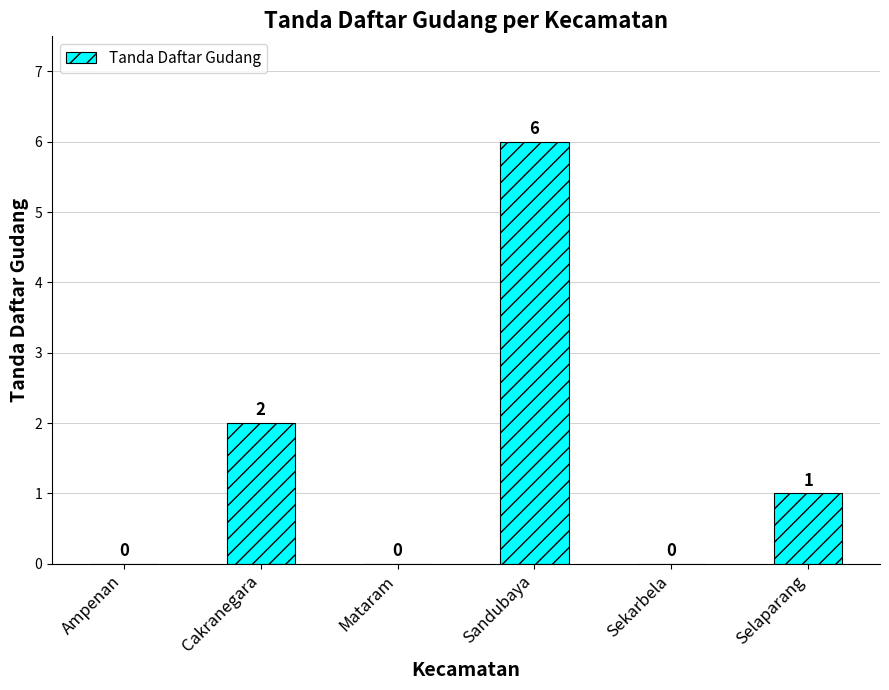

What is the sum of all values?

9